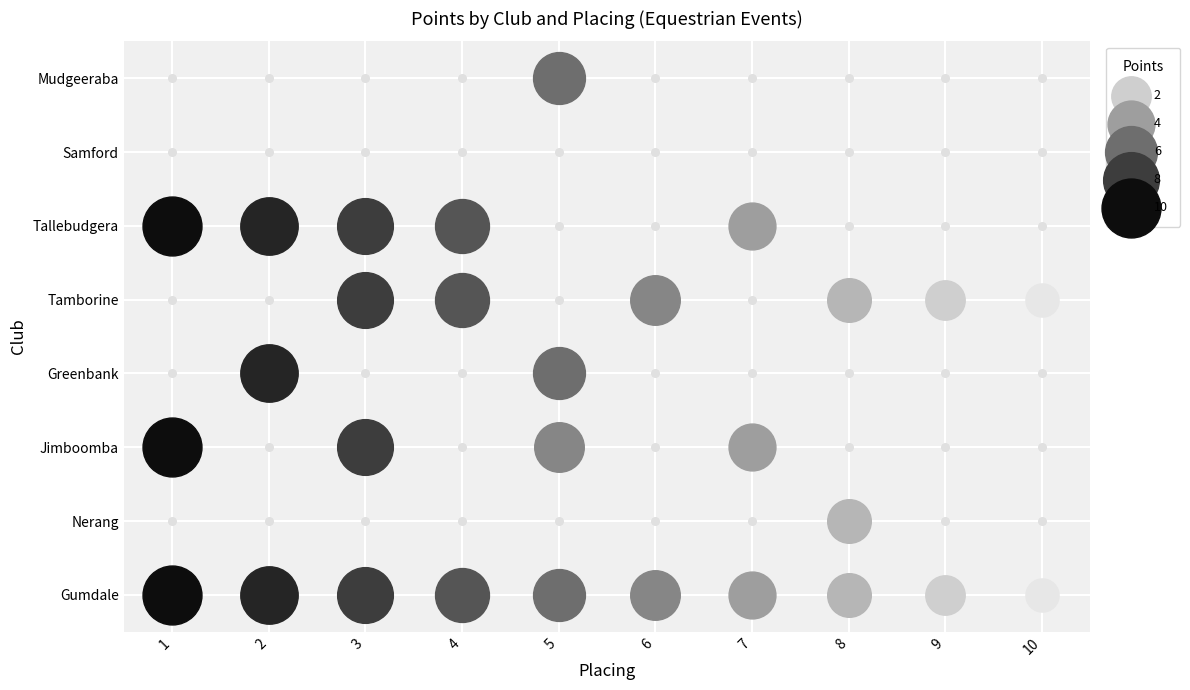

The Tallebudgera series shows 0 at 5. True or false?

True